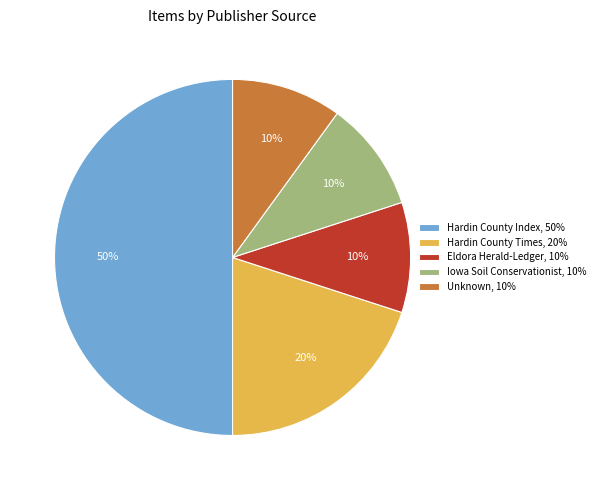

To the nearest percent, what is the average slice percentage?

20%